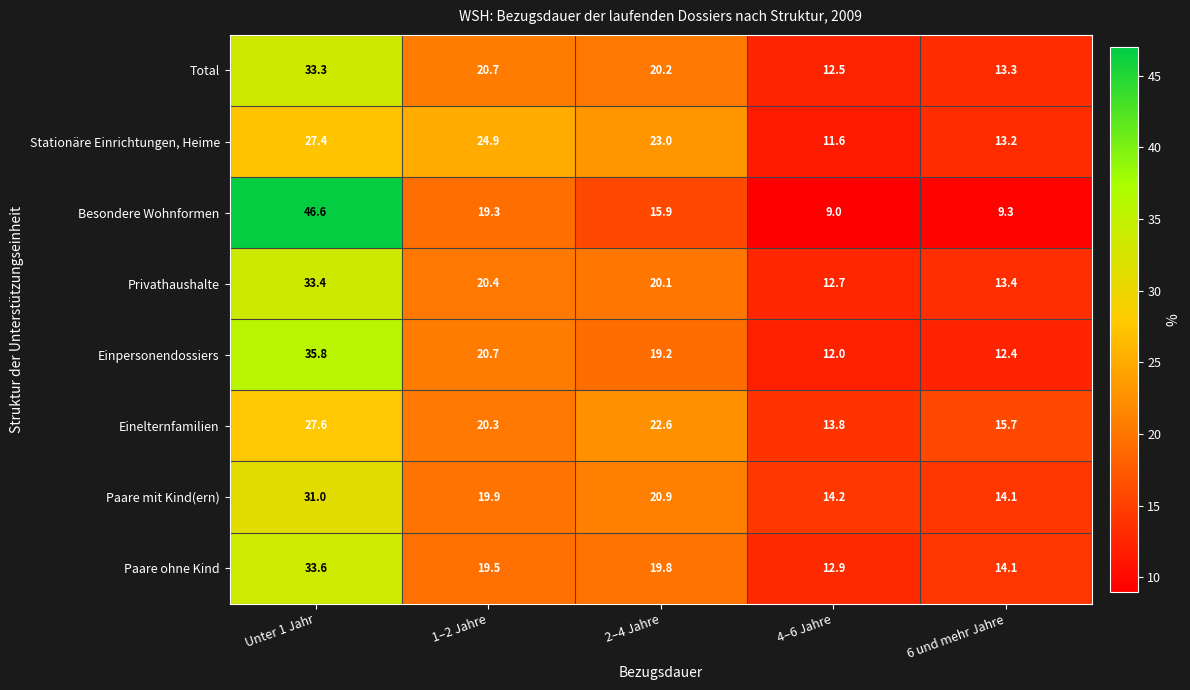

What is the difference between the maximum and minimum values in the Besondere Wohnformen series?

37.6